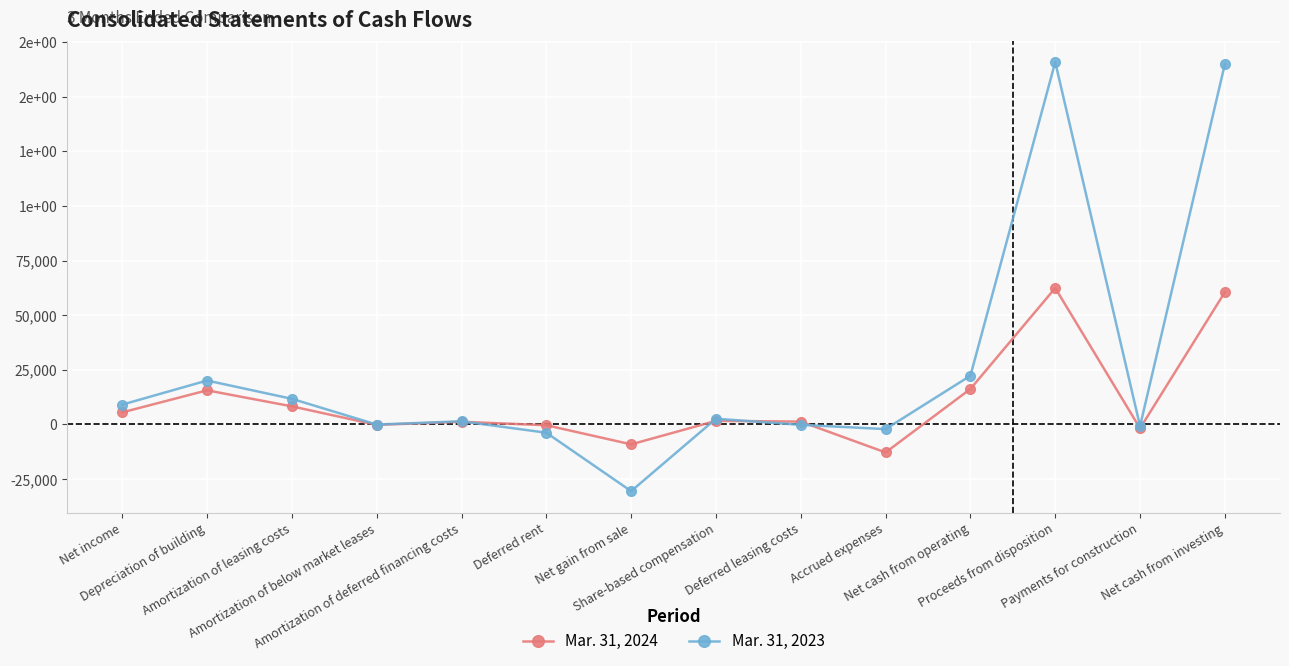

Is the value of Mar. 31, 2024 at Amortization of deferred financing costs greater than the value of Mar. 31, 2023 at Accrued expenses?

Yes